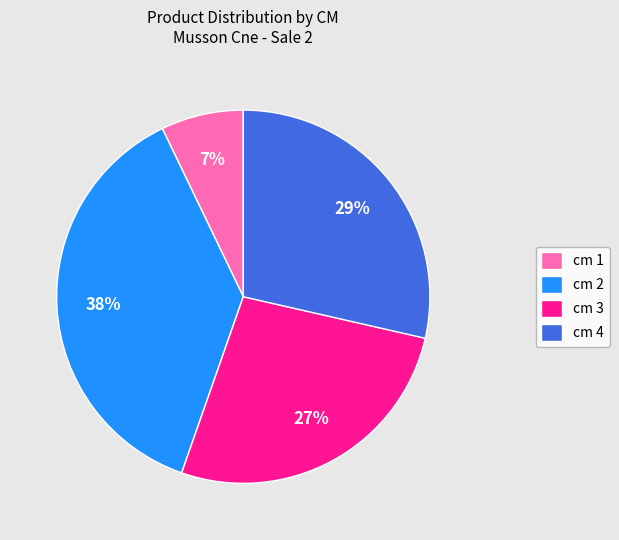

Rank the categories by value from highest to lowest.

cm 2, cm 4, cm 3, cm 1